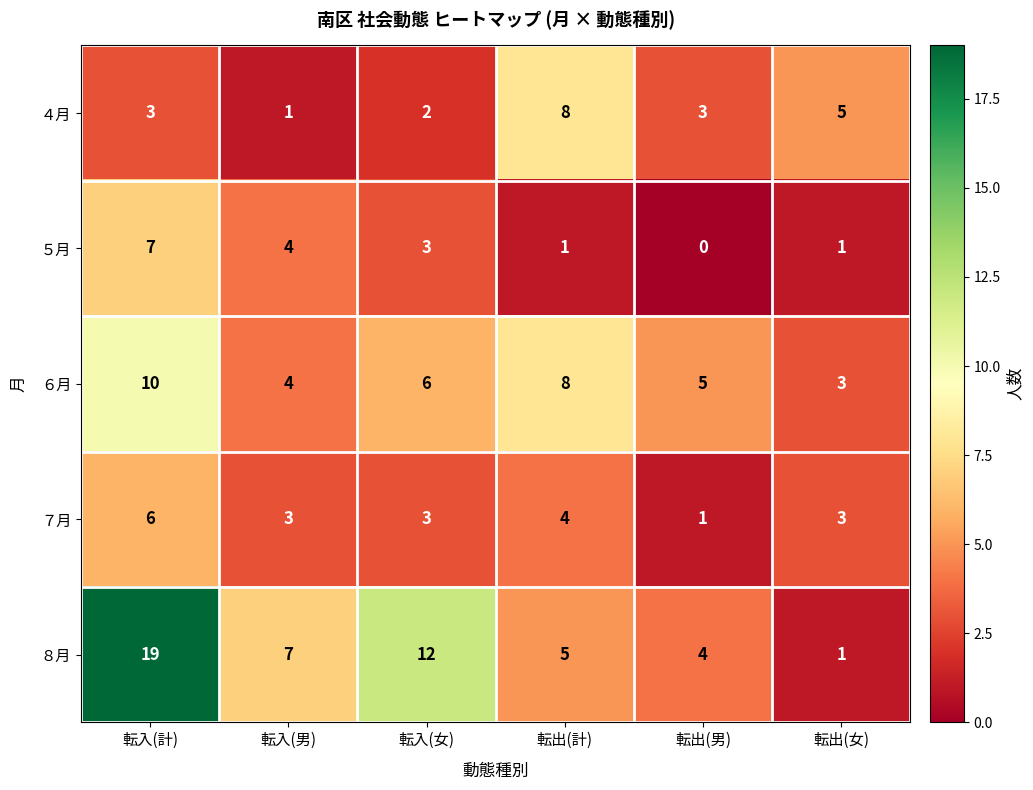

At which category is the sum across all series the highest?

転入(計)